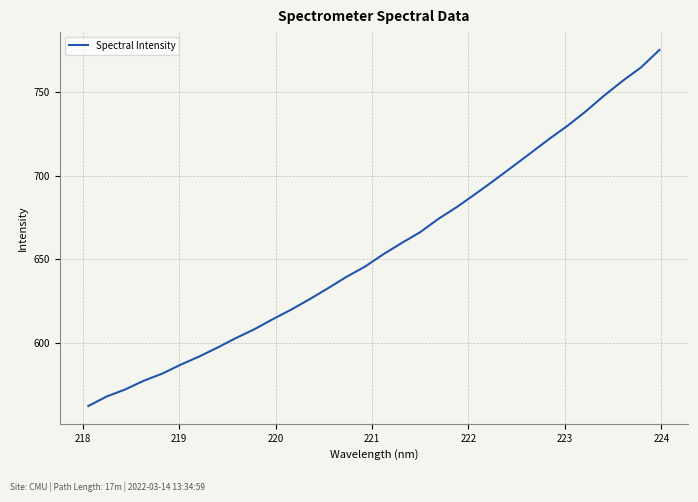

How many series are shown in this chart?

1